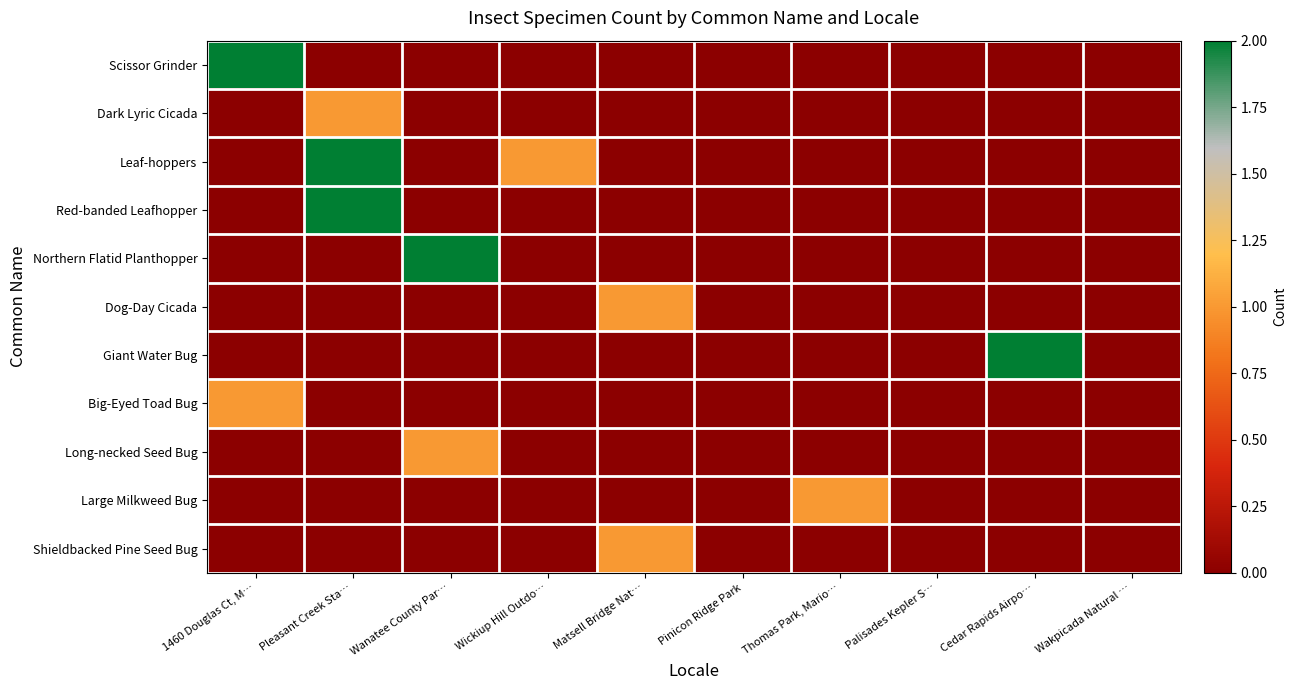

Which series has the largest total across all categories?

Leaf-hoppers